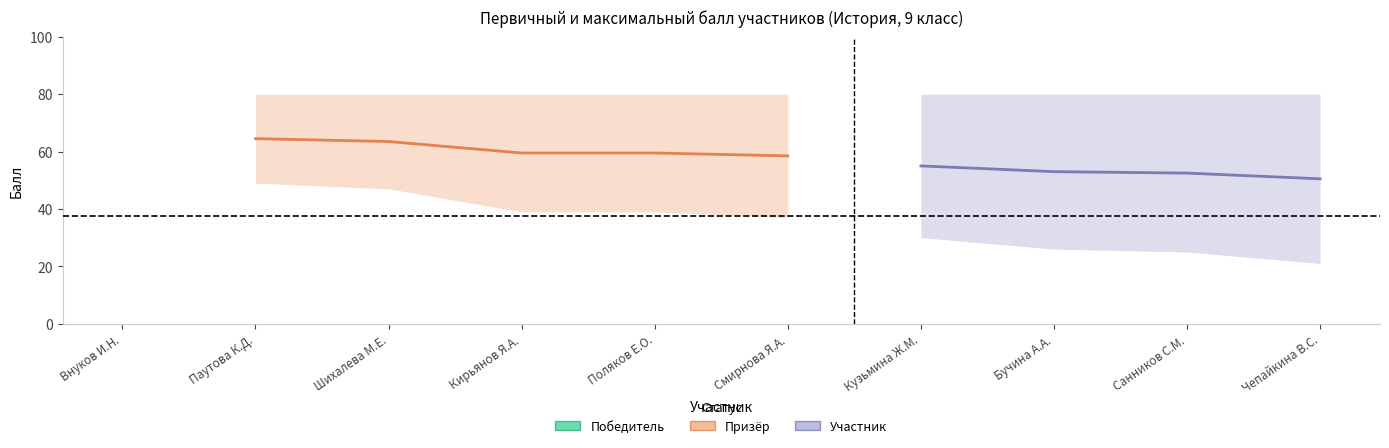

True or false: Первичный балл and Максимальный балл cross at least once.

False